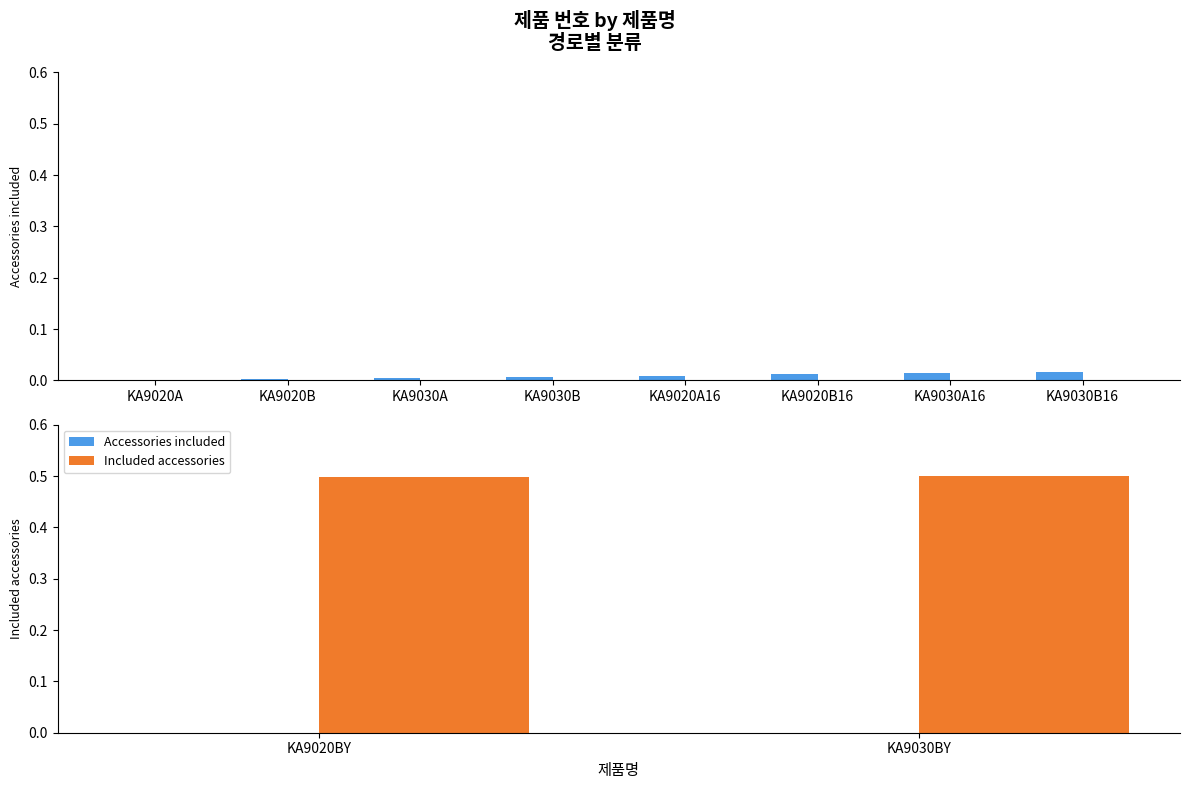

What is the maximum value for Included accessories?

0.5